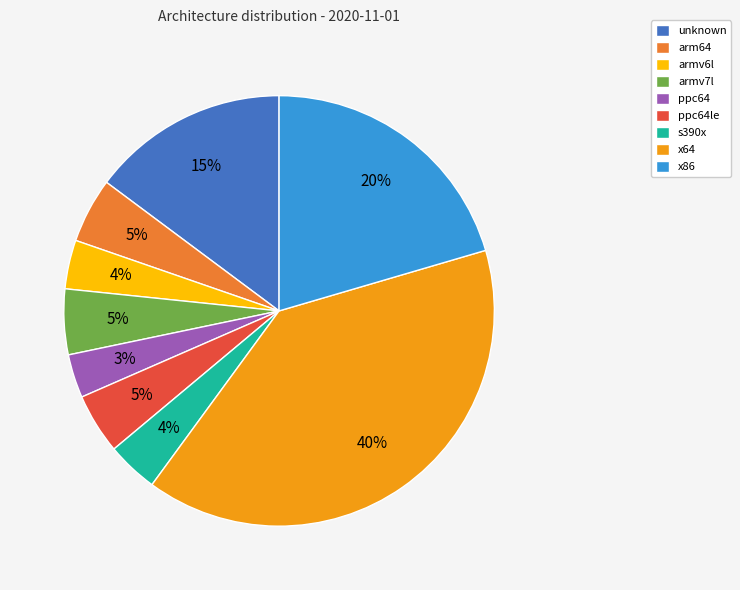

To the nearest percent, what is the combined percentage of arm64 and unknown?

20%